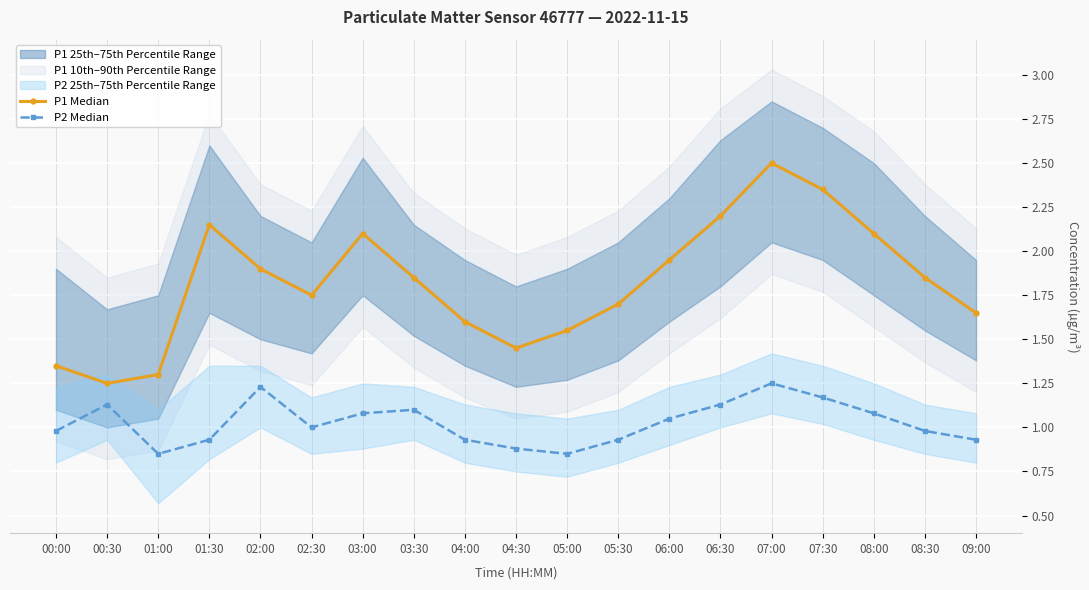

Reading left to right, transcribe all the data shown in this chart.

P1 Median: 00:00=1.4	00:30=1.2	01:00=1.3	01:30=2.1	02:00=1.9	02:30=1.8	03:00=2.1	03:30=1.9	04:00=1.6	04:30=1.4	05:00=1.6	05:30=1.7	06:00=1.9	06:30=2.2	07:00=2.5	07:30=2.4	08:00=2.1	08:30=1.9	09:00=1.6
P2 Median: 00:00=1.0	00:30=1.1	01:00=0.8	01:30=0.9	02:00=1.2	02:30=1.0	03:00=1.1	03:30=1.1	04:00=0.9	04:30=0.9	05:00=0.8	05:30=0.9	06:00=1.1	06:30=1.1	07:00=1.2	07:30=1.2	08:00=1.1	08:30=1.0	09:00=0.9